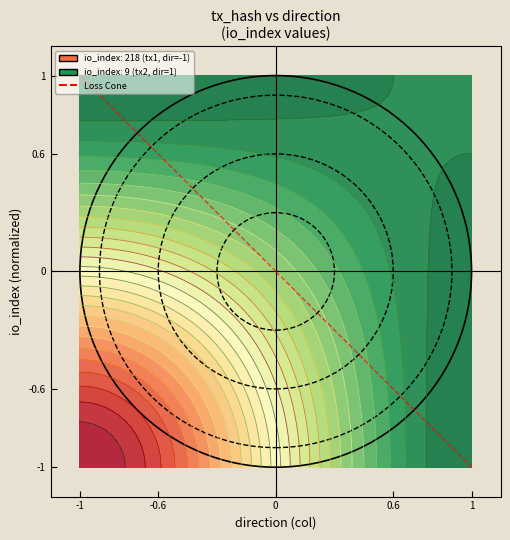

What is the change in value from -1 to 0?

-1